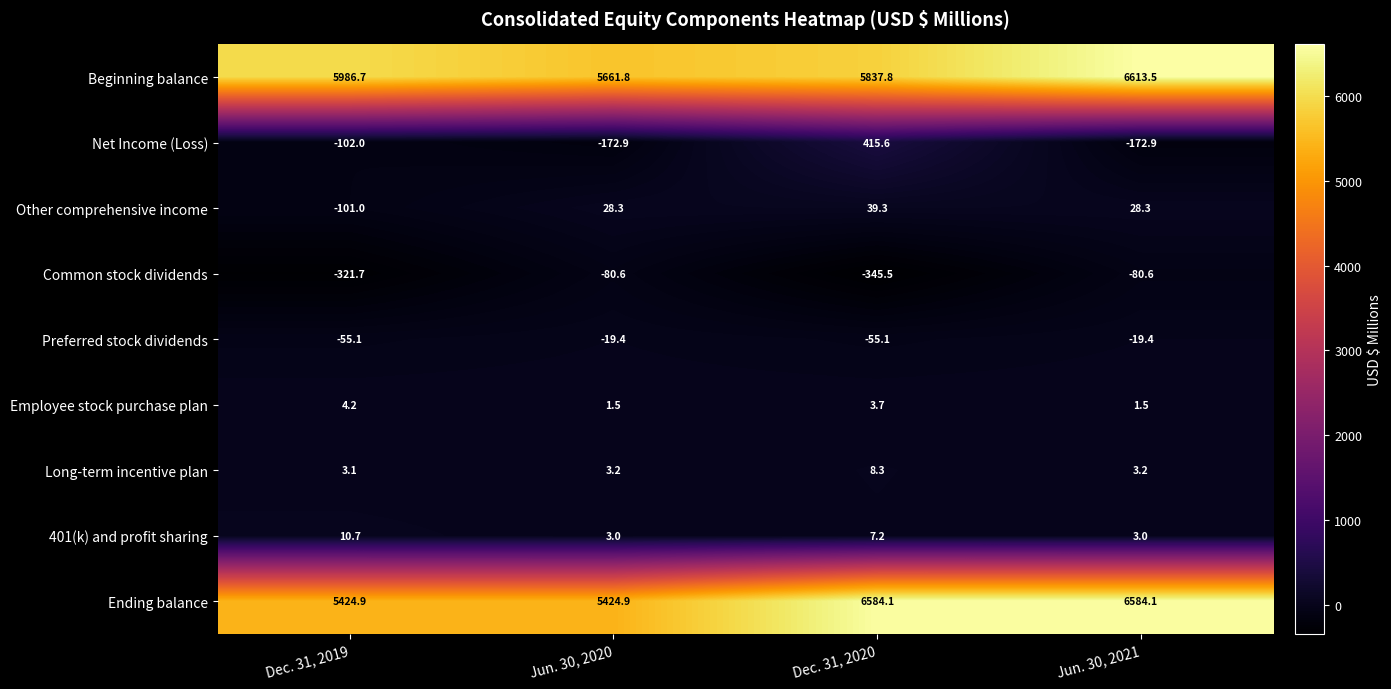

At which label does Net Income (Loss) reach its peak?

Dec. 31, 2020